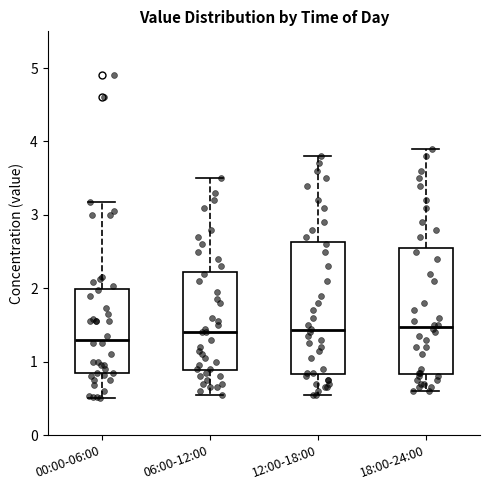

Reading left to right, read every box against the y-axis: the position of its median line, the range the box covers, and the ends of its whiskers. The values are not printed on the chart, so give them approximately, as read against the axis.

00:00-06:00: median 1.3, box 0.8 to 2.0, whiskers 0.5 to 3.2
06:00-12:00: median 1.4, box 0.9 to 2.2, whiskers 0.6 to 3.5
12:00-18:00: median 1.4, box 0.8 to 2.6, whiskers 0.6 to 3.8
18:00-24:00: median 1.5, box 0.8 to 2.6, whiskers 0.6 to 3.9